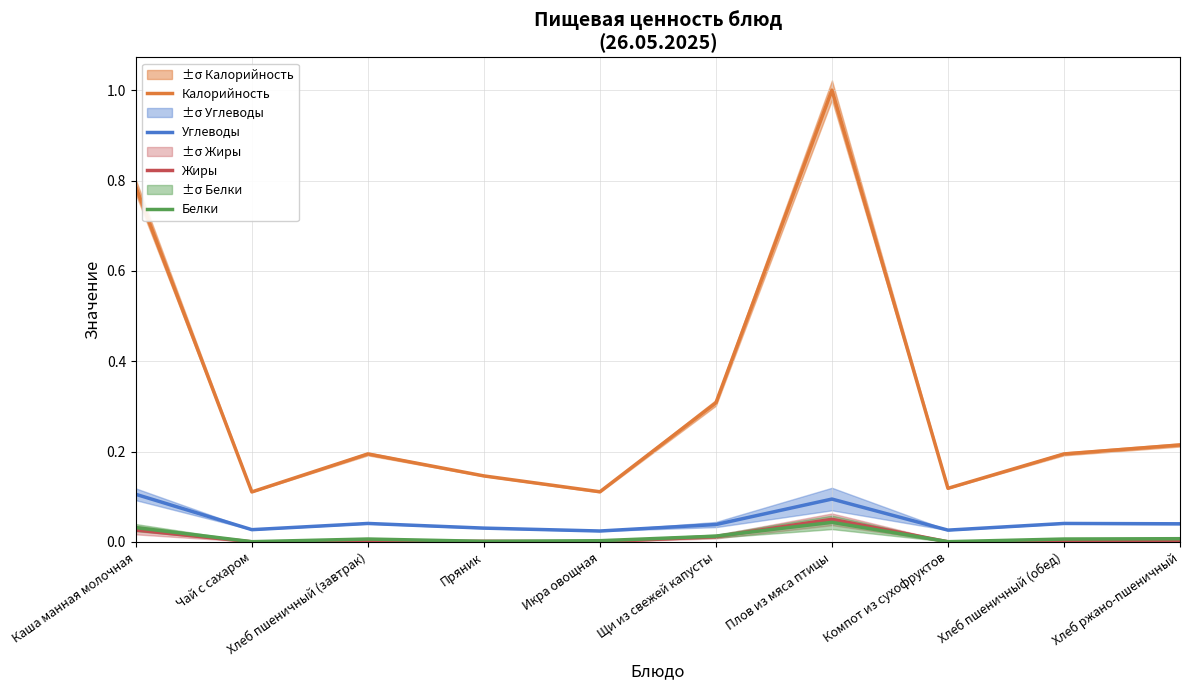

Is the value of Белки at Щи из свежей капусты greater than the value of Калорийность at Щи из свежей капусты?

No